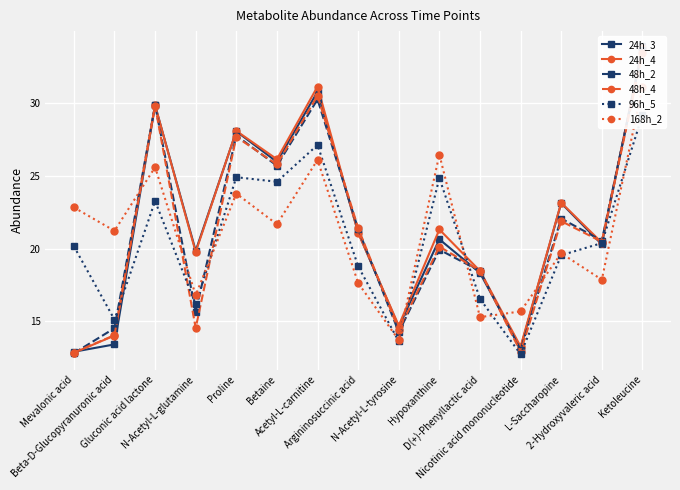

Between which two adjacent categories do 24h_4 and 168h_2 first intersect?

Beta-D-Glucopyranuronic acid and Gluconic acid lactone